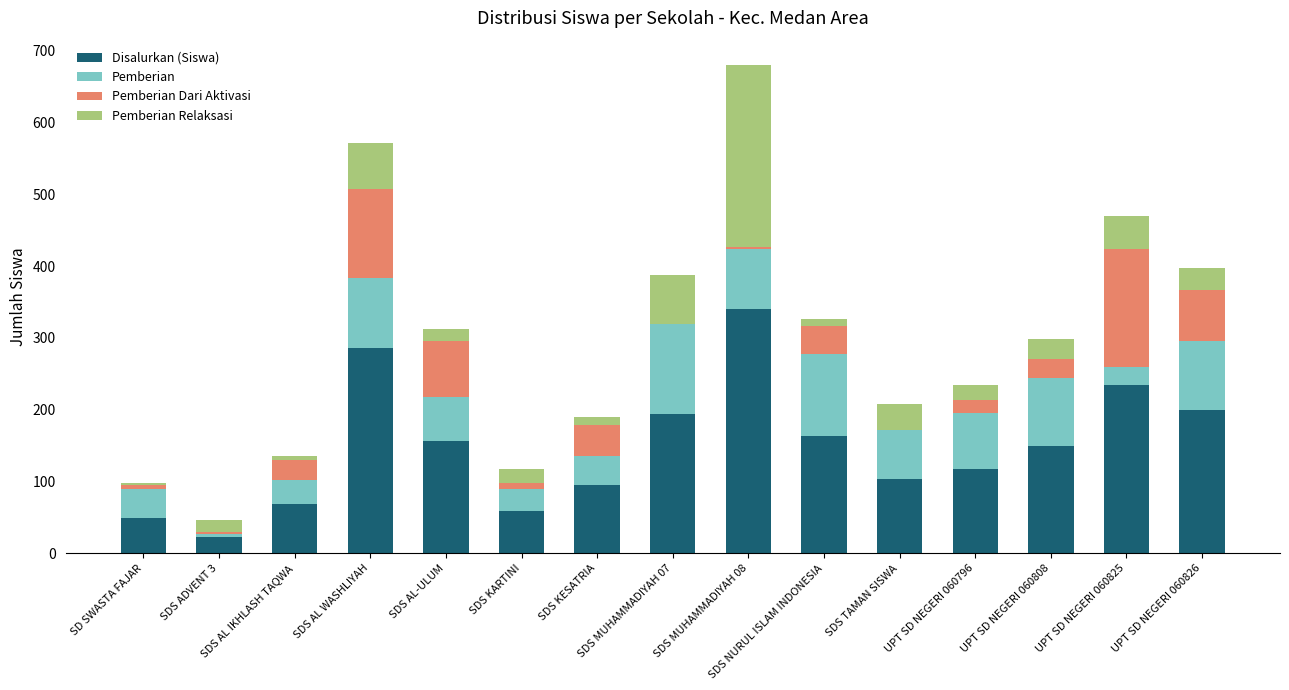

What is the maximum value for Disalurkan (Siswa)?

340